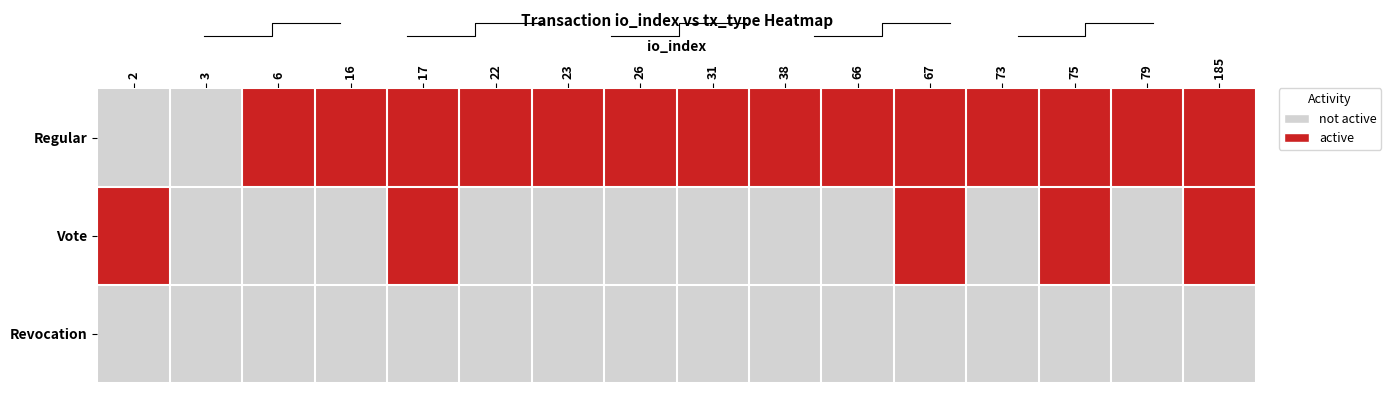

What is the maximum value for Vote?

1